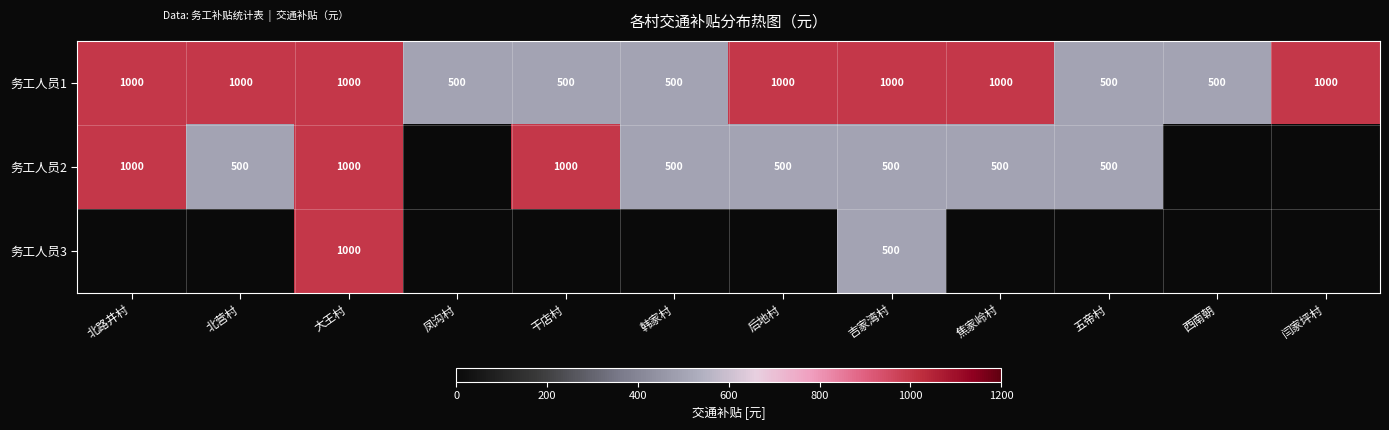

What is the total value across all series at 吉家湾村?

2000